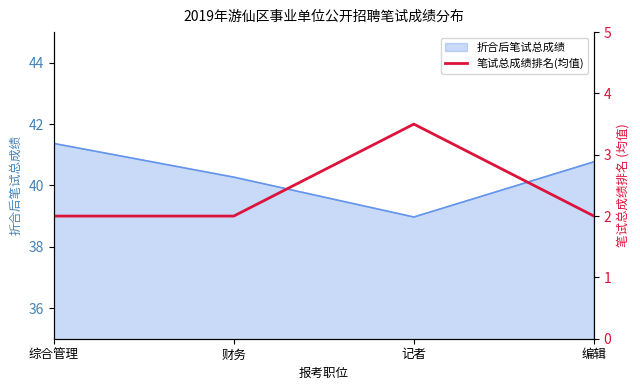

Does the chart display data point markers on the line(s)?

No